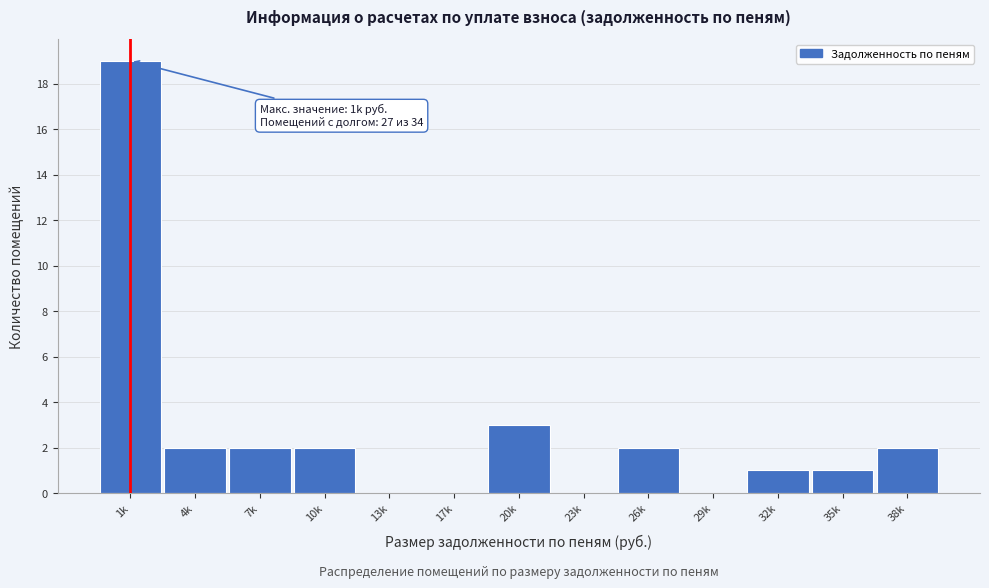

Reading left to right, extract all data points from this chart.

1k=19	4k=2	7k=2	10k=2	13k=0	17k=0	20k=3	23k=0	26k=2	29k=0	32k=1	35k=1	38k=2